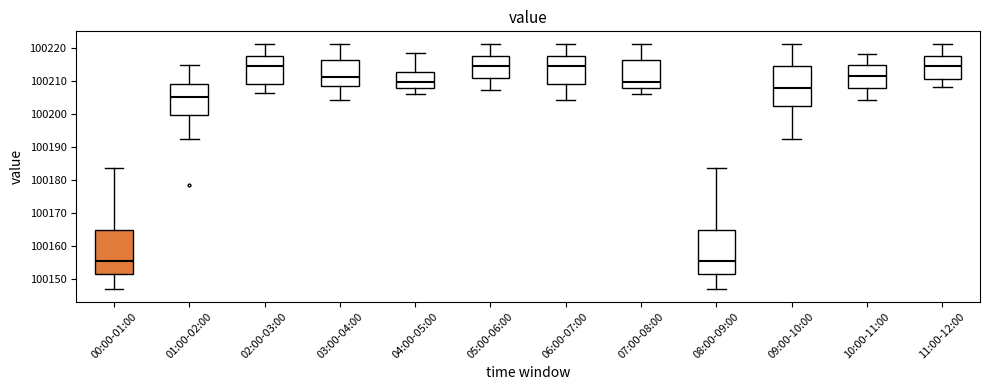

Reading left to right, read every box against the y-axis: the position of its median line, the range the box covers, and the ends of its whiskers. The values are not printed on the chart, so give them approximately, as read against the axis.

00:00-01:00: median 100156, box 100152 to 100165, whiskers 100147 to 100184
01:00-02:00: median 100205, box 100200 to 100209, whiskers 100192 to 100215
02:00-03:00: median 100215, box 100209 to 100217, whiskers 100206 to 100221
03:00-04:00: median 100211, box 100208 to 100216, whiskers 100204 to 100221
04:00-05:00: median 100210, box 100208 to 100213, whiskers 100206 to 100218
05:00-06:00: median 100215, box 100211 to 100217, whiskers 100207 to 100221
06:00-07:00: median 100215, box 100209 to 100217, whiskers 100204 to 100221
07:00-08:00: median 100210, box 100208 to 100216, whiskers 100206 to 100221
08:00-09:00: median 100156, box 100152 to 100165, whiskers 100147 to 100184
09:00-10:00: median 100208, box 100203 to 100214, whiskers 100192 to 100221
10:00-11:00: median 100212, box 100208 to 100215, whiskers 100204 to 100218
11:00-12:00: median 100215, box 100211 to 100217, whiskers 100208 to 100221